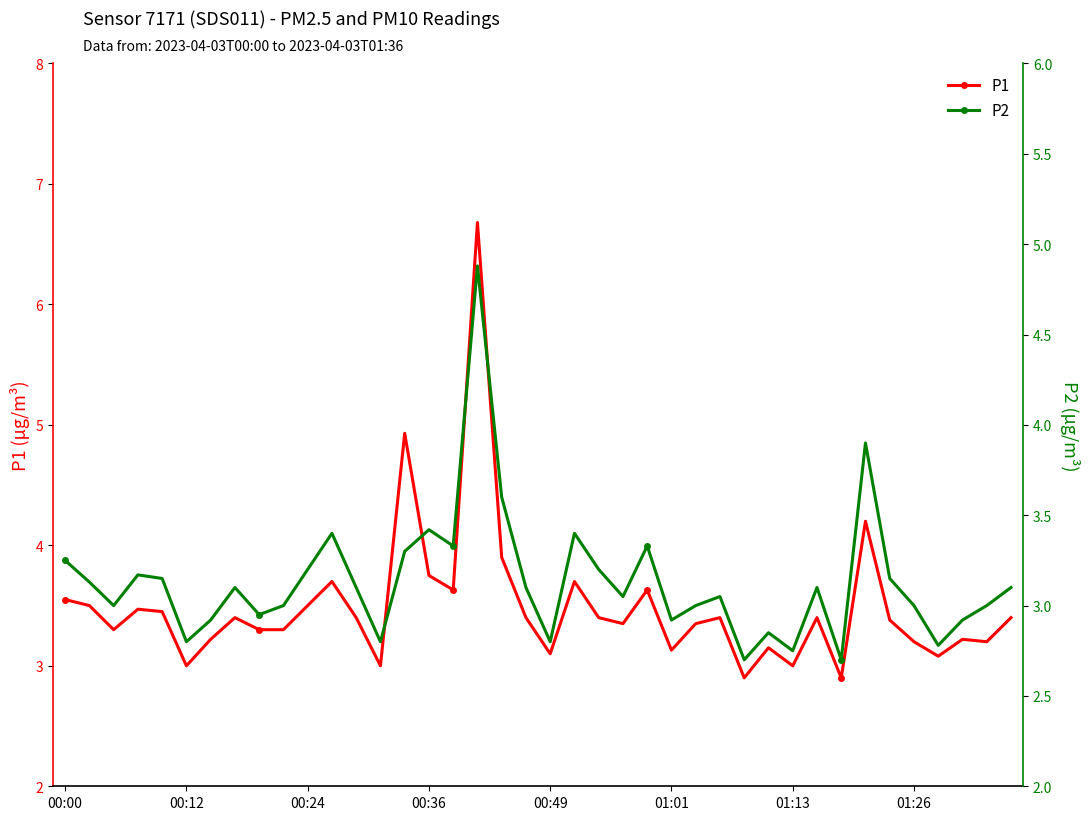

What is the lowest value of the P1 series?

2.9